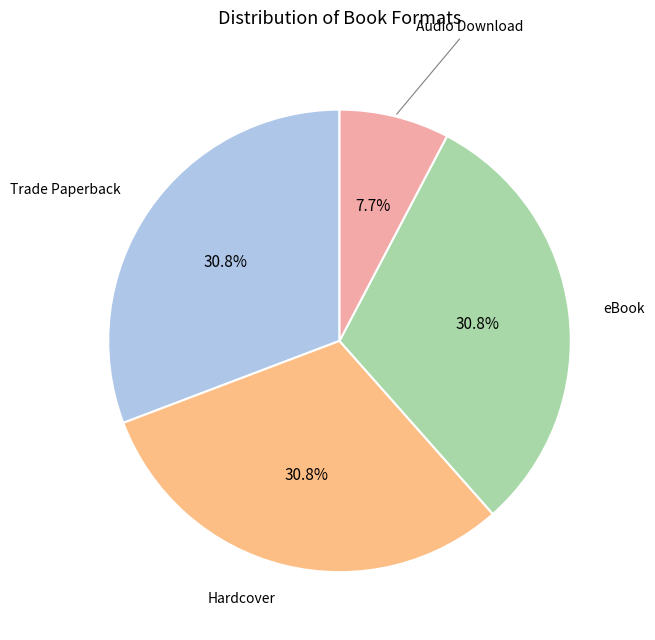

Combined, do Audio Download and eBook account for over 50%?

No